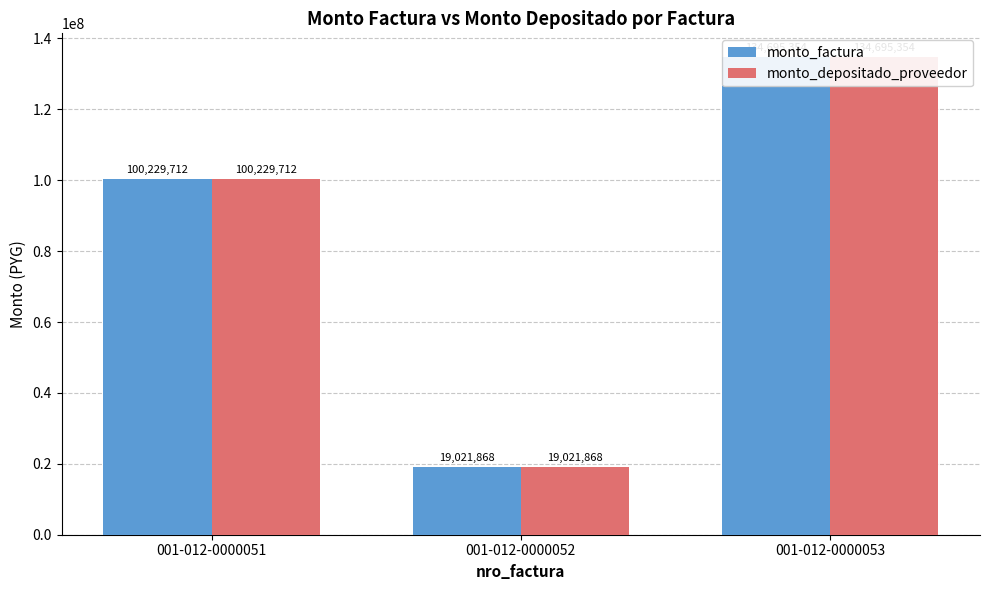

At which category is the sum across all series the highest?

001-012-0000053